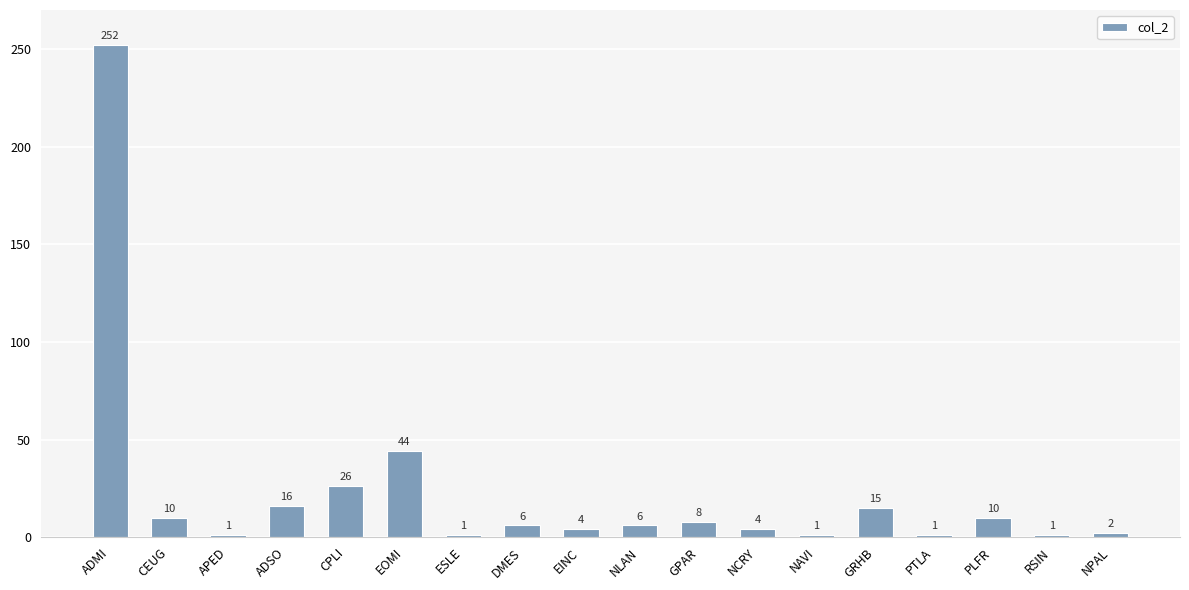

What is the value of the 4th bar from the left?

16